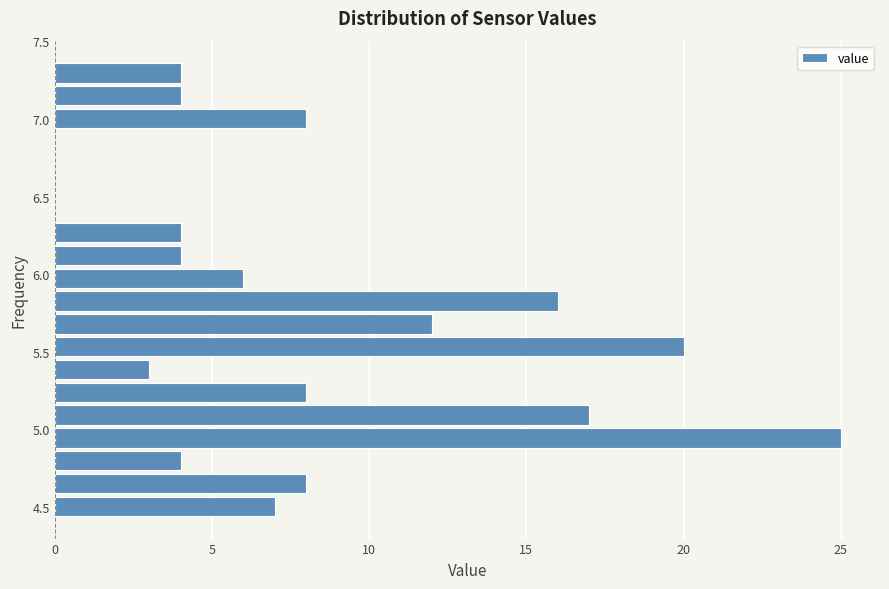

Around what value on the y-axis is the longest bar? Give the approximate position of its centre, as read against the axis.

4.95